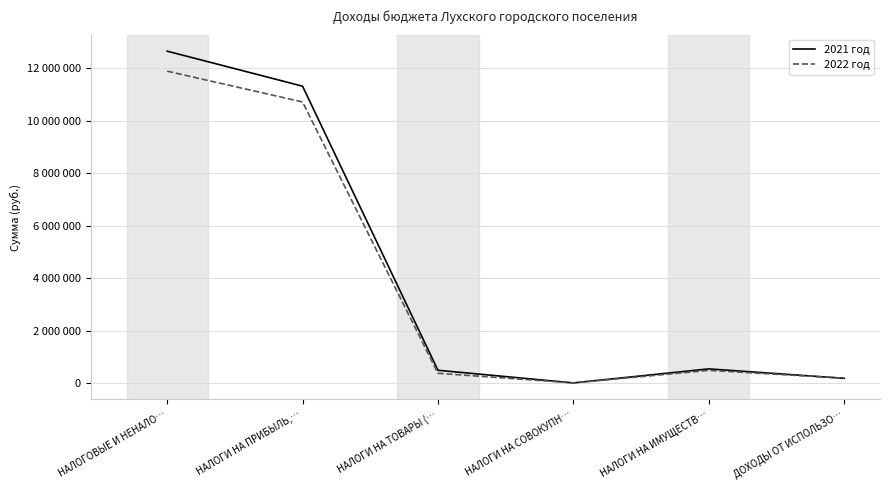

Which category has the lowest value in the 2022 год series?

НАЛОГИ НА СОВОКУПН…